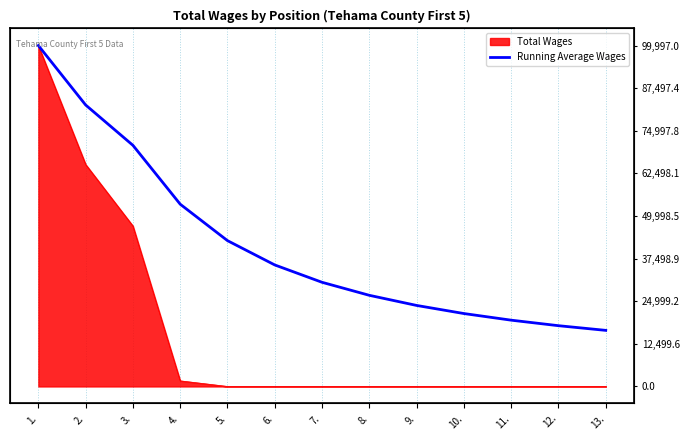

What is the average value?

41635.1